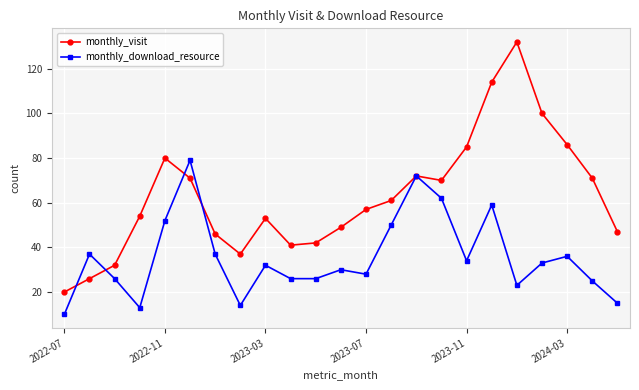

What is the average value of the monthly_download_resource series?

36